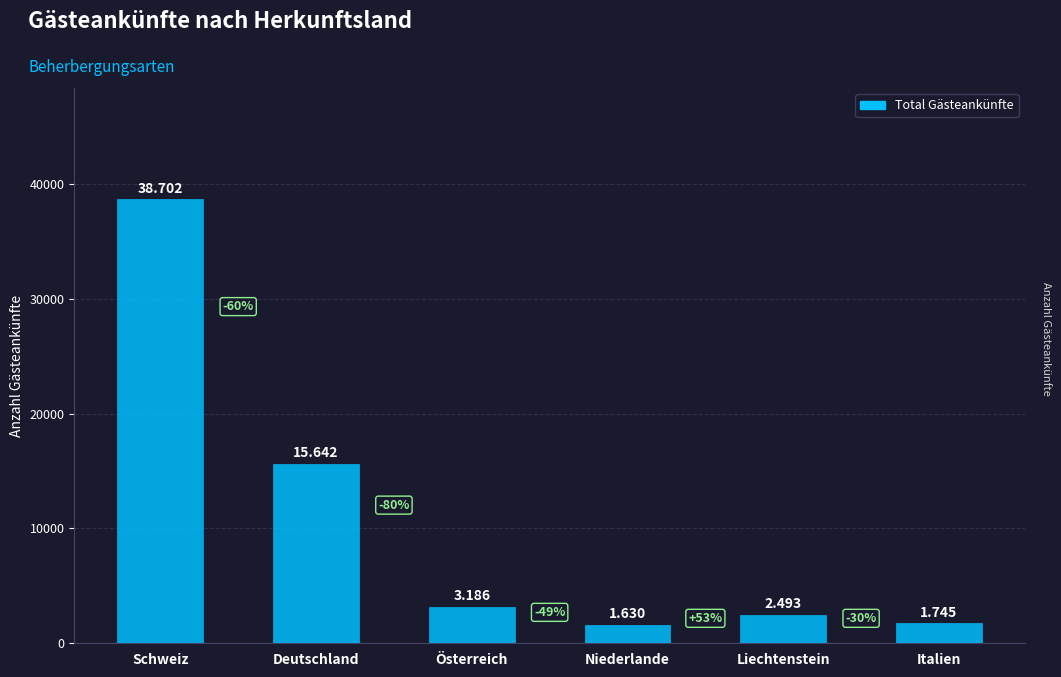

Which label corresponds to the largest value in the chart?

Schweiz